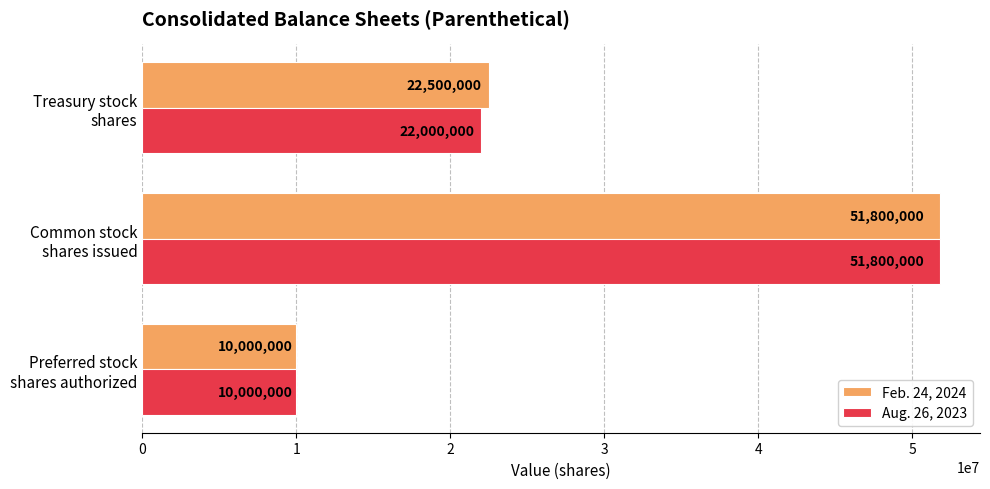

List the series in order of their overall mean, lowest first.

Aug. 26, 2023, Feb. 24, 2024